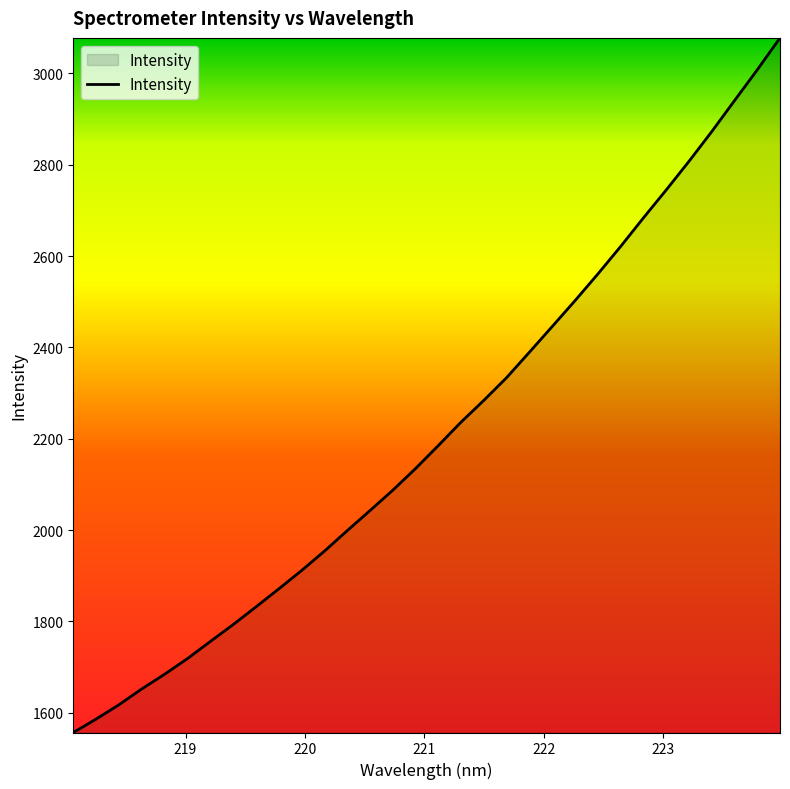

What is the difference between the maximum and minimum values?

1521.0